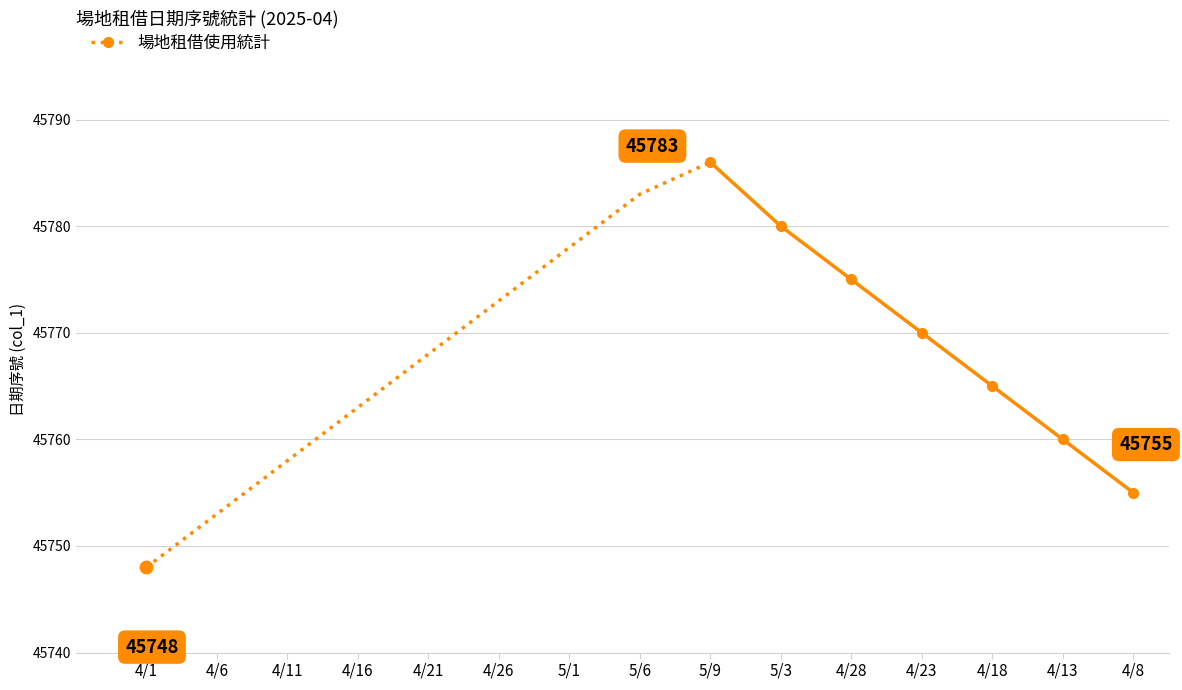

What is the difference between the maximum and minimum values?

38